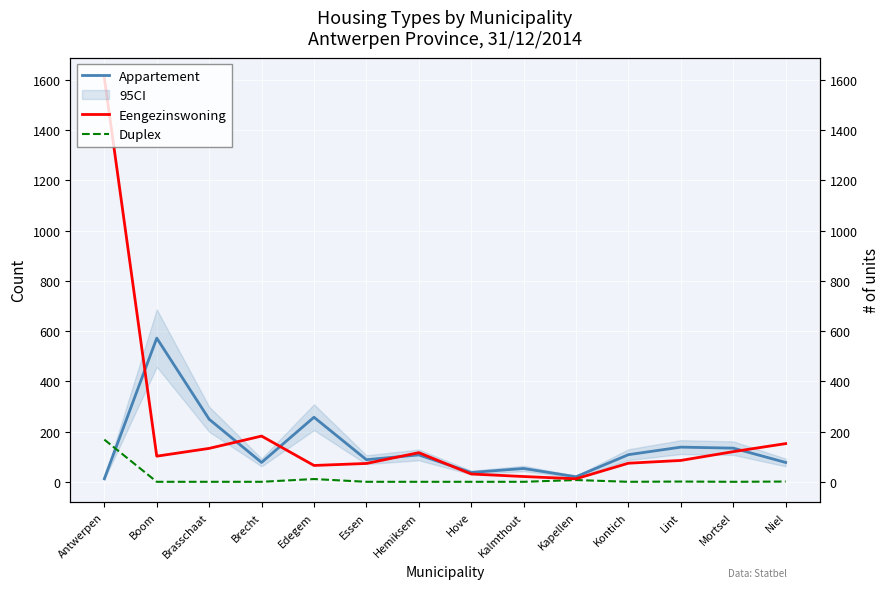

What is the difference between the maximum and minimum values in the Appartement series?

560